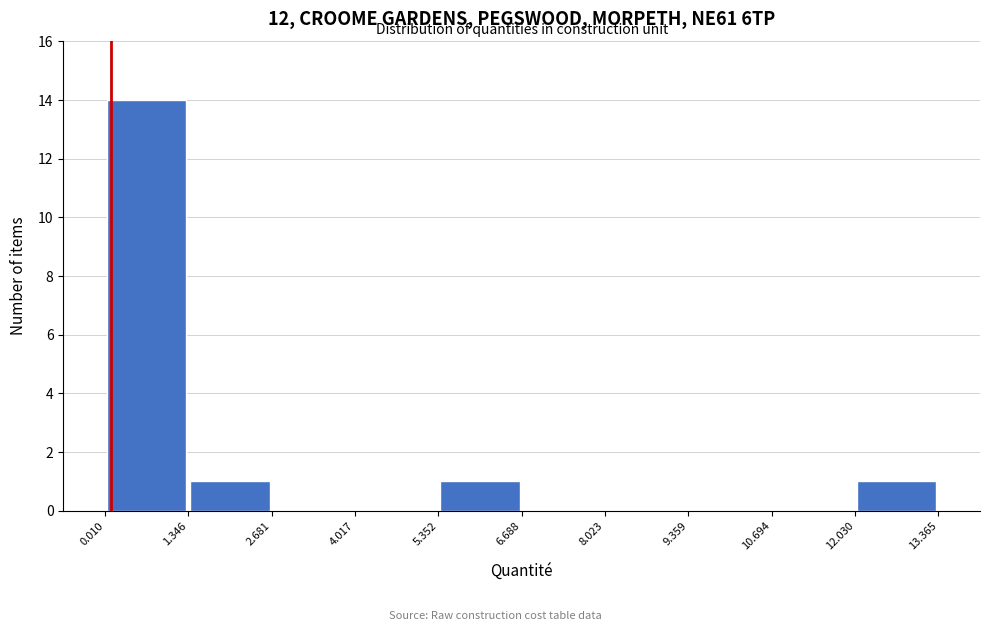

Reading left to right, list every bar in this chart as the range it spans on the x-axis followed by its height. The values are not printed on the chart, so give them approximately, as read against the axis.

0.010 to 1.346: 14
1.346 to 2.681: 1
2.681 to 4.017: 0
4.017 to 5.352: 0
5.352 to 6.688: 1
6.688 to 8.023: 0
8.023 to 9.359: 0
9.359 to 10.694: 0
10.694 to 12.030: 0
12.030 to 13.365: 1